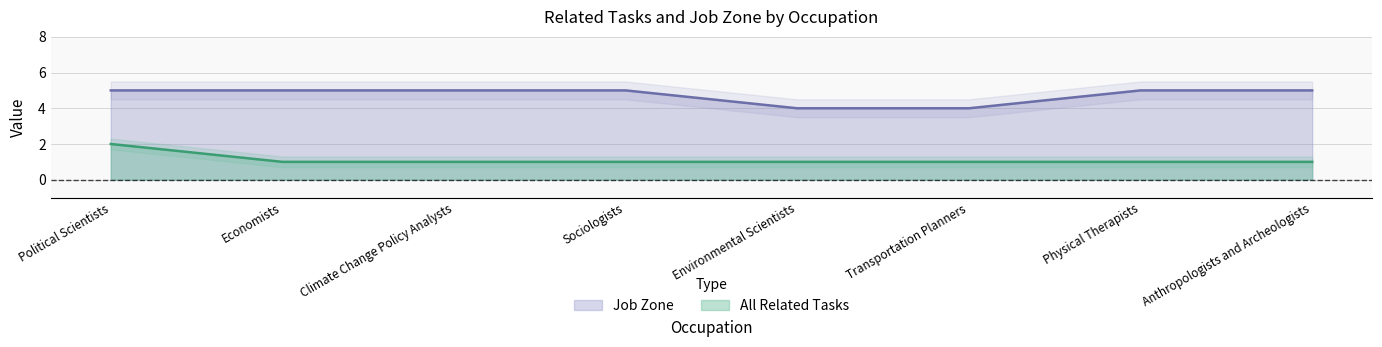

Reading left to right, list all the values displayed in this chart.

All Related Tasks: 2	1	1	1	1	1	1	1
Job Zone: 5	5	5	5	4	4	5	5